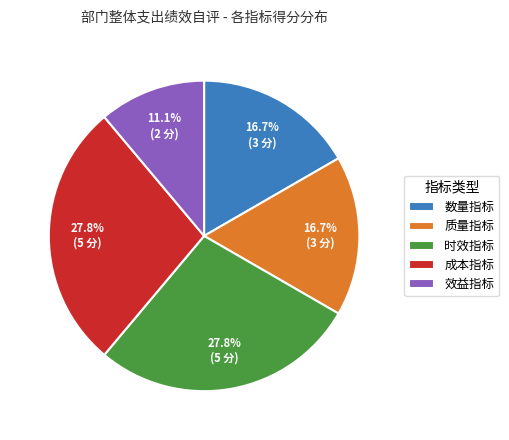

Which category has the smallest portion of the pie?

效益指标